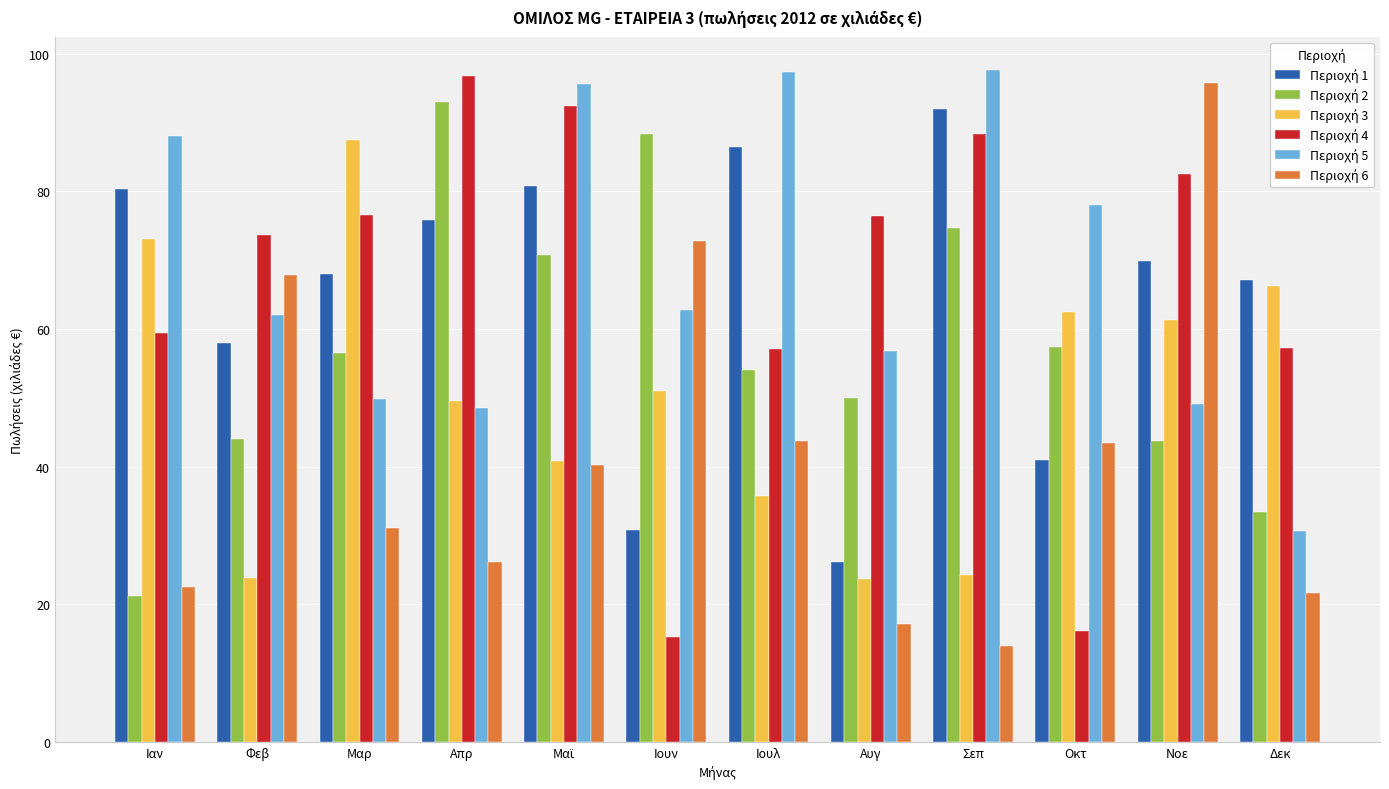

What is the difference between the highest and lowest values at Οκτ?

61.9